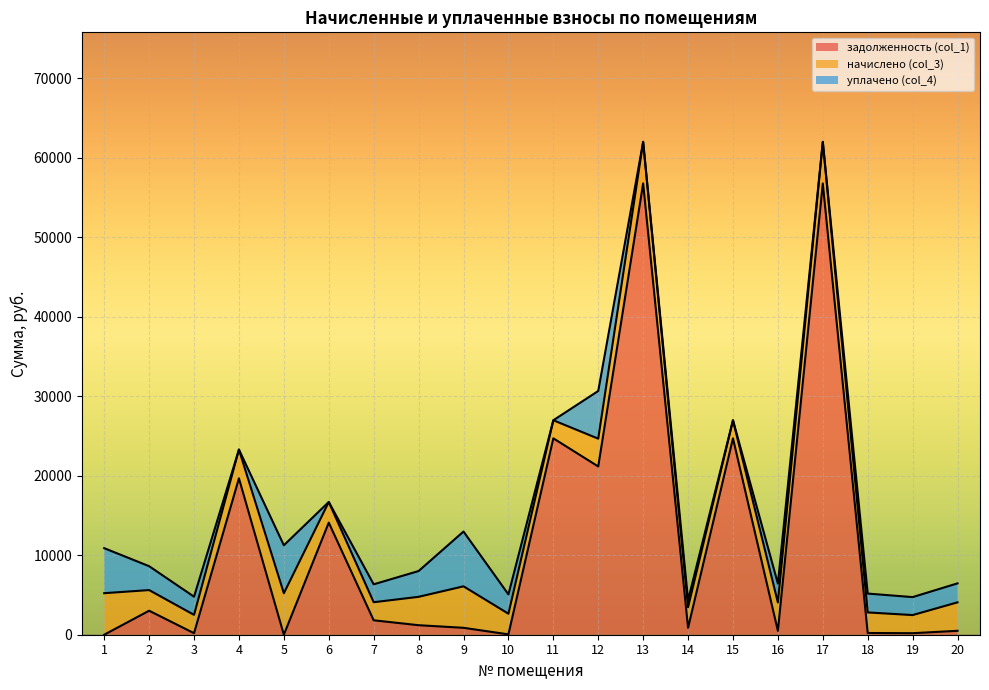

Does the chart display data point markers on the line(s)?

No